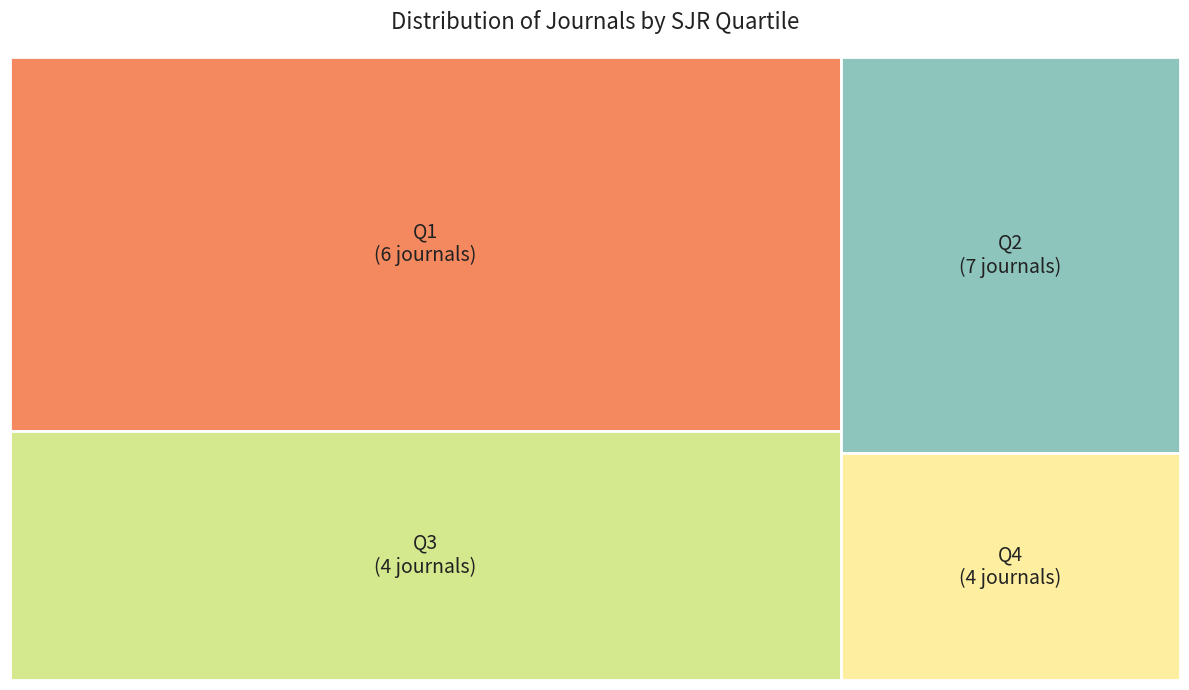

Is it true that Q1 is 23% of the pie?

False